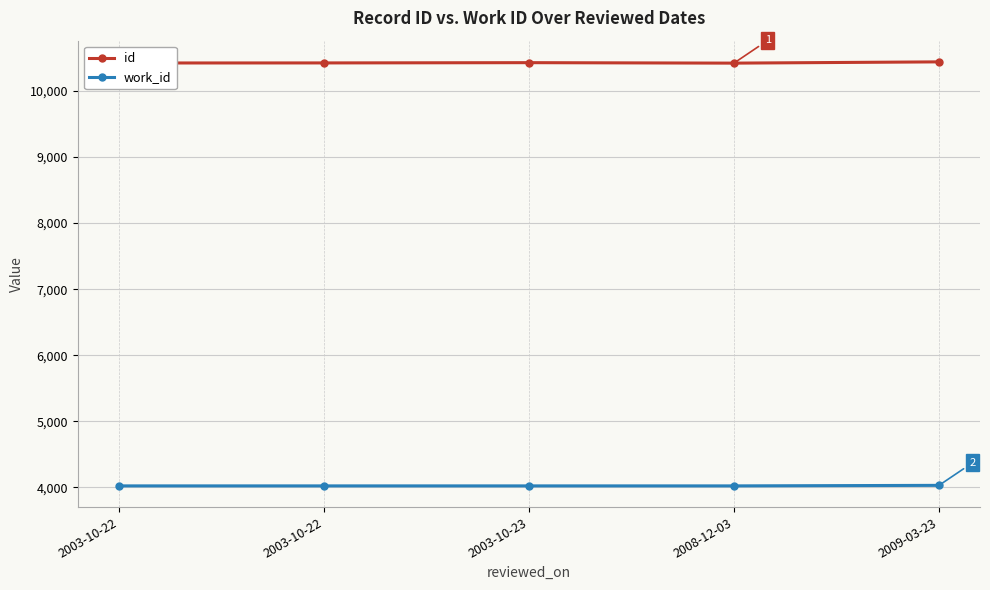

At how many categories does at least one series exceed 4097?

5